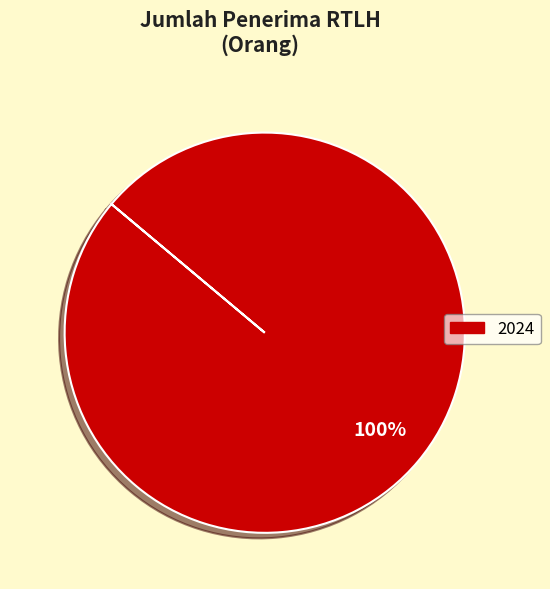

Does any single category account for the majority?

Yes